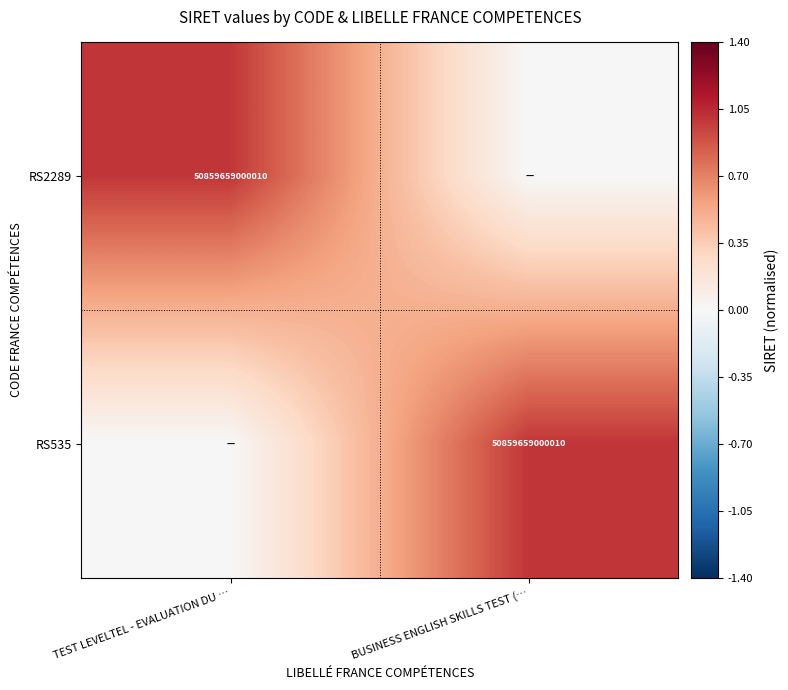

The RS535 series shows 50859659000010 at BUSINESS ENGLISH SKILLS TEST (…. True or false?

True